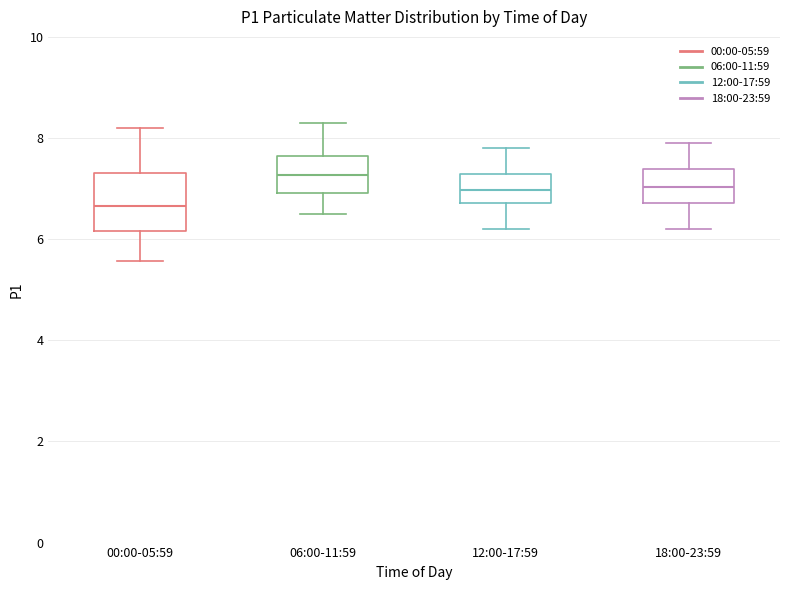

Reading left to right, read every box against the y-axis: the position of its median line, the range the box covers, and the ends of its whiskers. The values are not printed on the chart, so give them approximately, as read against the axis.

00:00-05:59: median 6.6, box 6.2 to 7.4, whiskers 5.6 to 8.2
06:00-11:59: median 7.2, box 7.0 to 7.6, whiskers 6.6 to 8.4
12:00-17:59: median 7.0, box 6.8 to 7.2, whiskers 6.2 to 7.8
18:00-23:59: median 7.0, box 6.8 to 7.4, whiskers 6.2 to 8.0